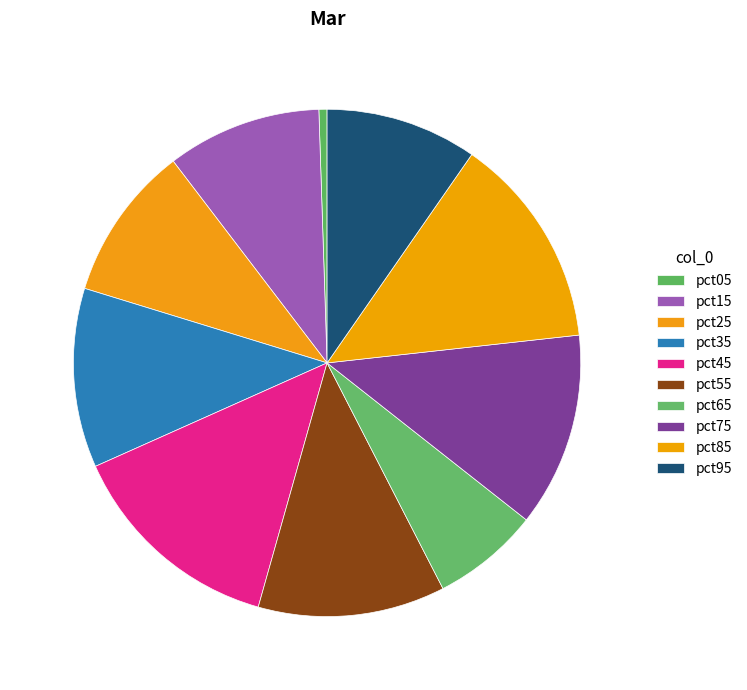

Is it true that pct55 is 5% of the pie?

False